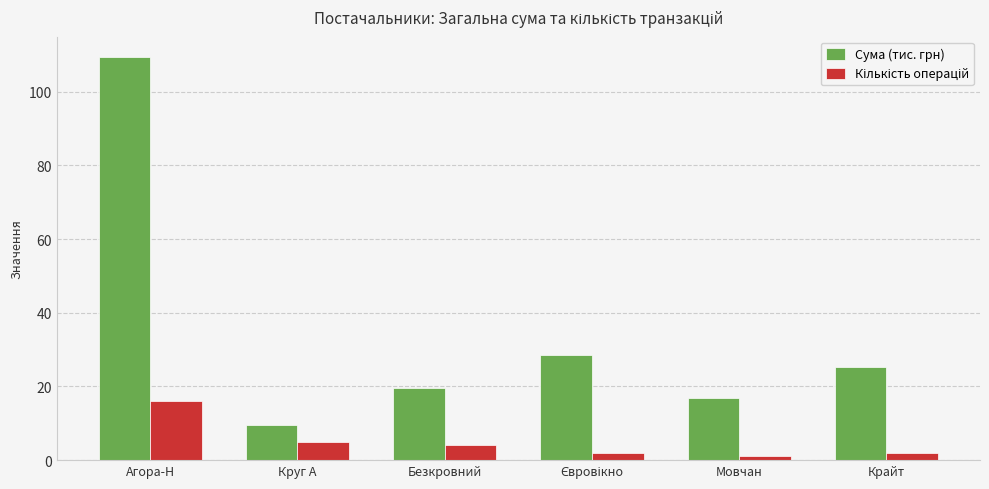

What is the difference between the highest and lowest values at Безкровний?

15.6